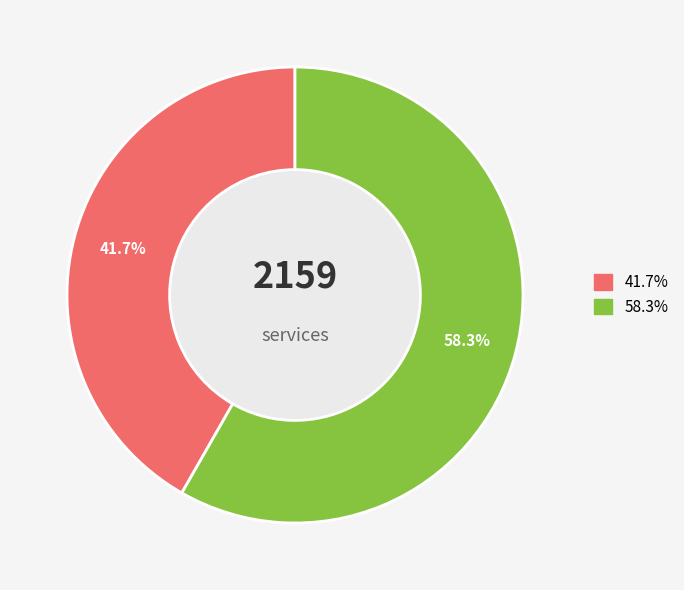

To the nearest percent, what is the difference between the largest and smallest slice percentages?

17%